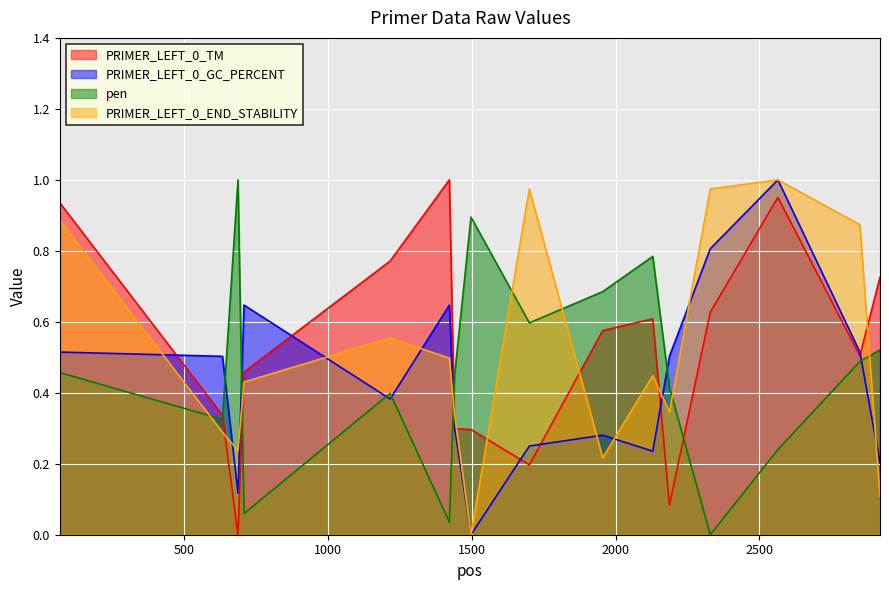

Between which two adjacent categories do pen and PRIMER_LEFT_0_TM first intersect?

633 and 687